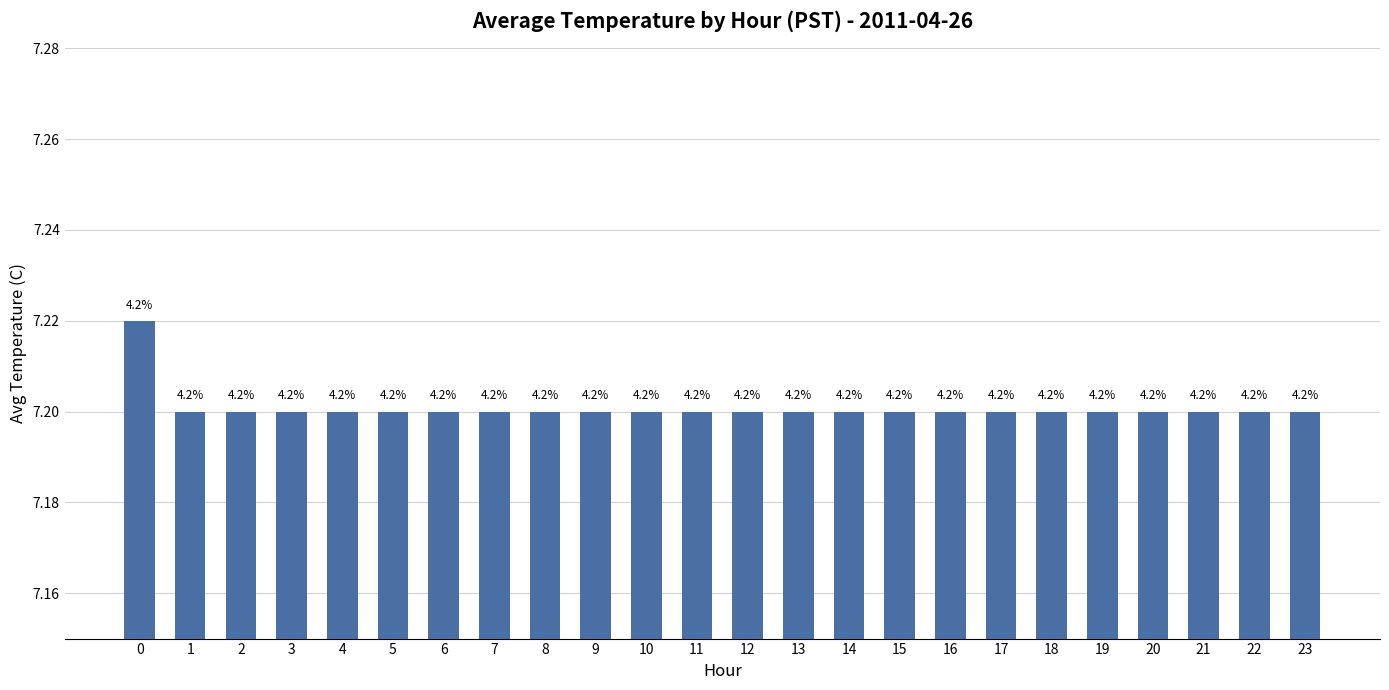

How many bars are there in total?

24